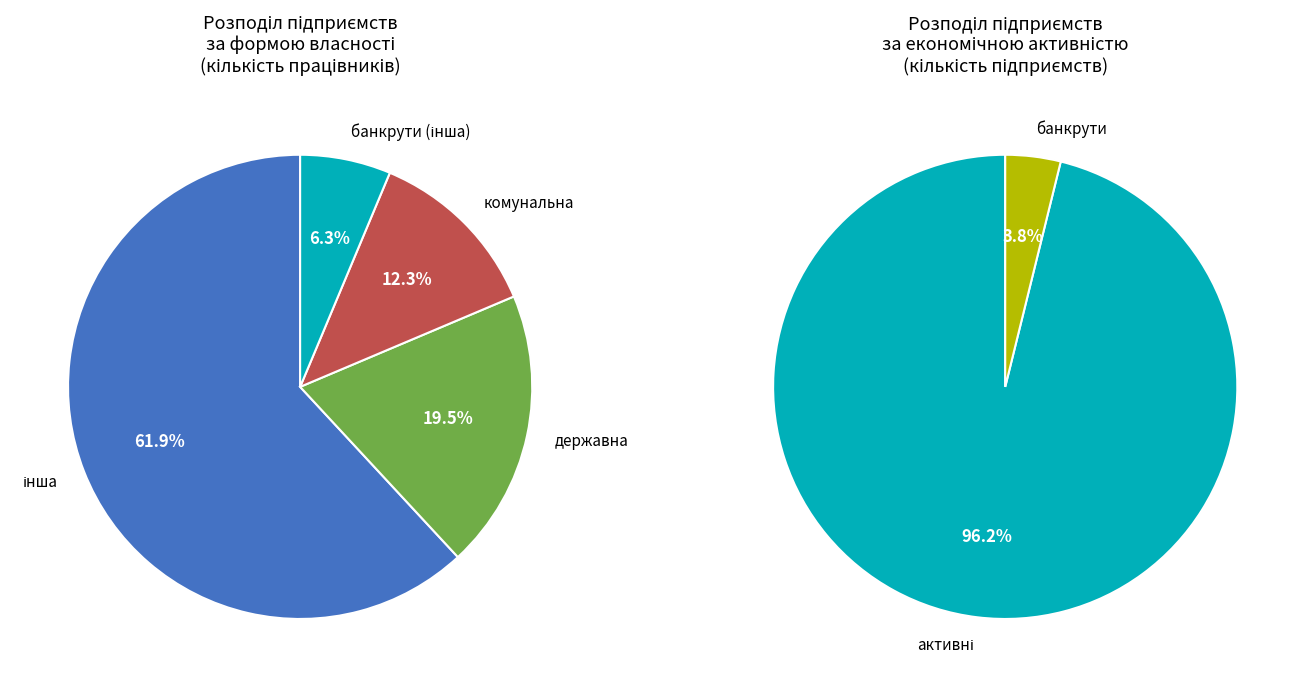

Is it true that банкрути (інша) is 14% of the pie?

False